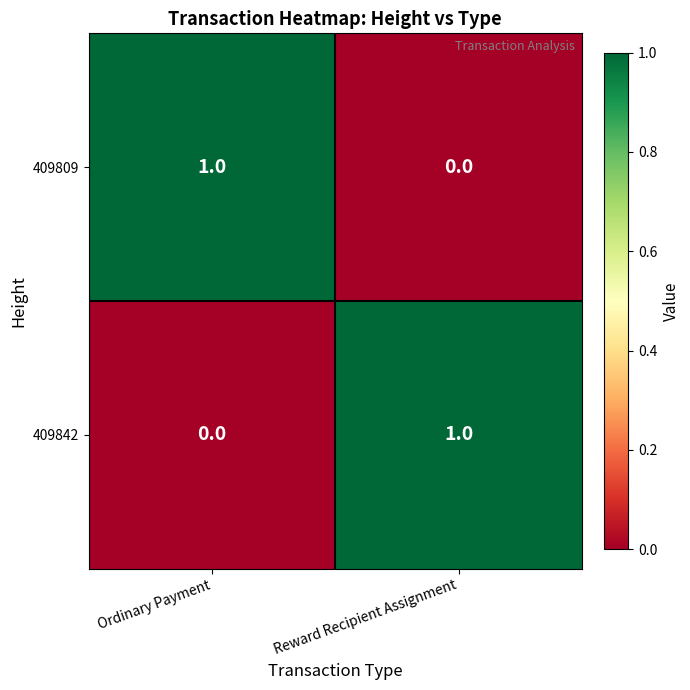

Is it true that 409842 equals 1 at Reward Recipient Assignment?

True